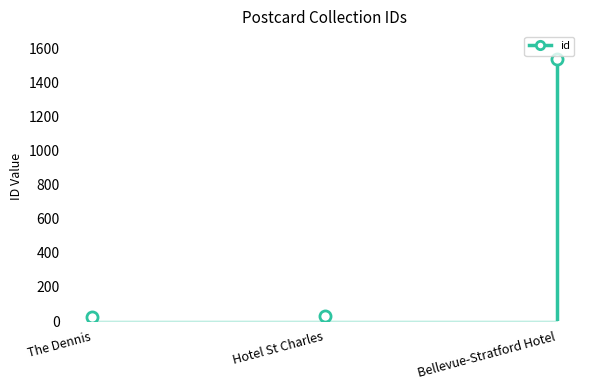

True or false: the data shows 29 at Hotel St Charles.

True